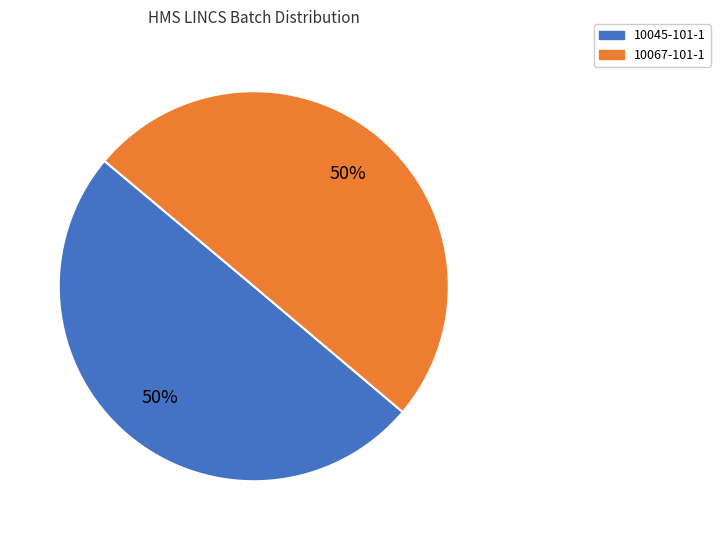

How many segments does this pie chart have?

2